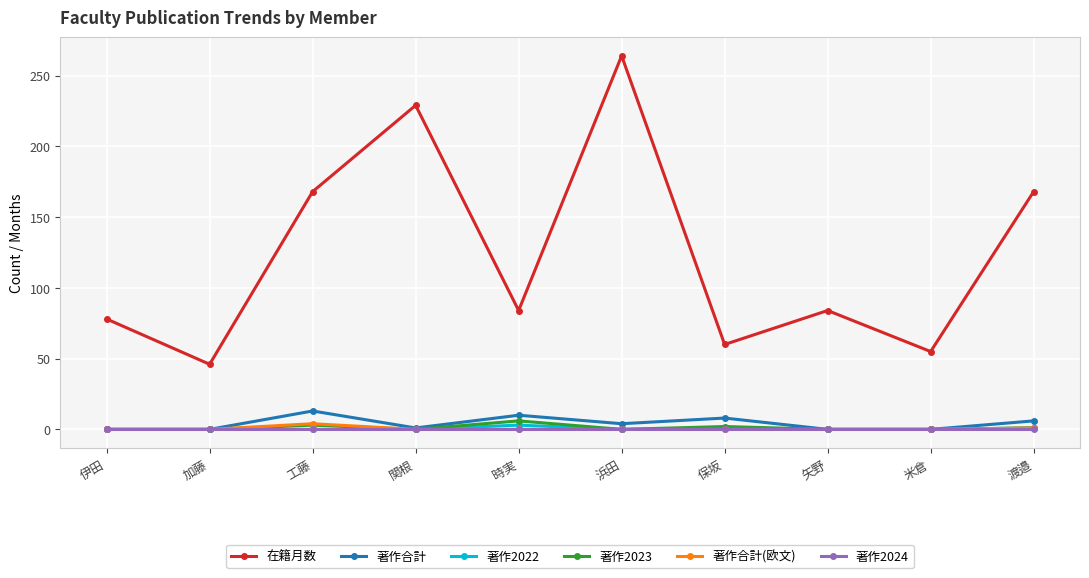

True or false: 著作合計 and 在籍月数 cross at least once.

False